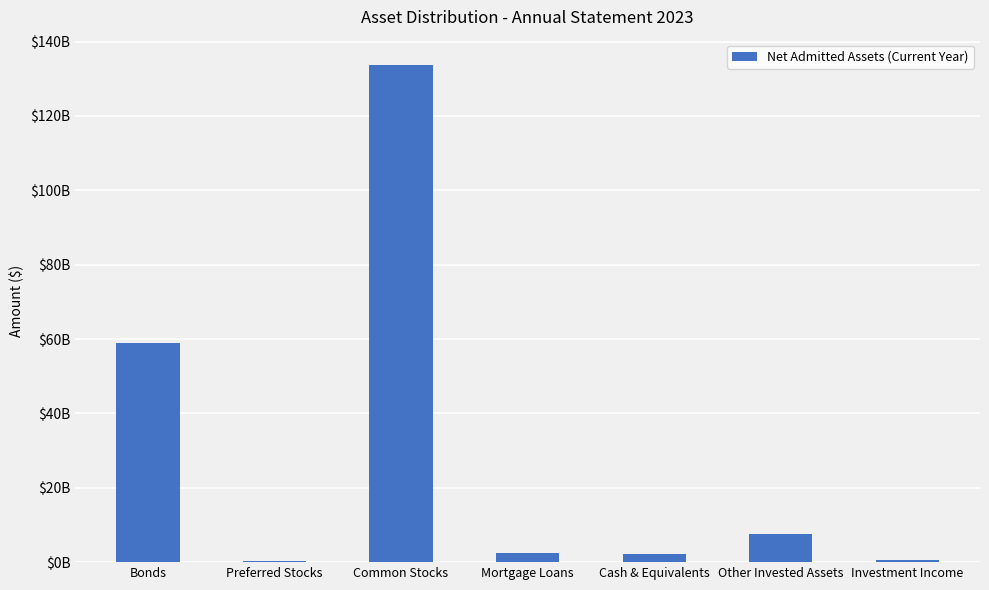

What is the value of the 7th bar from the left?

627068313